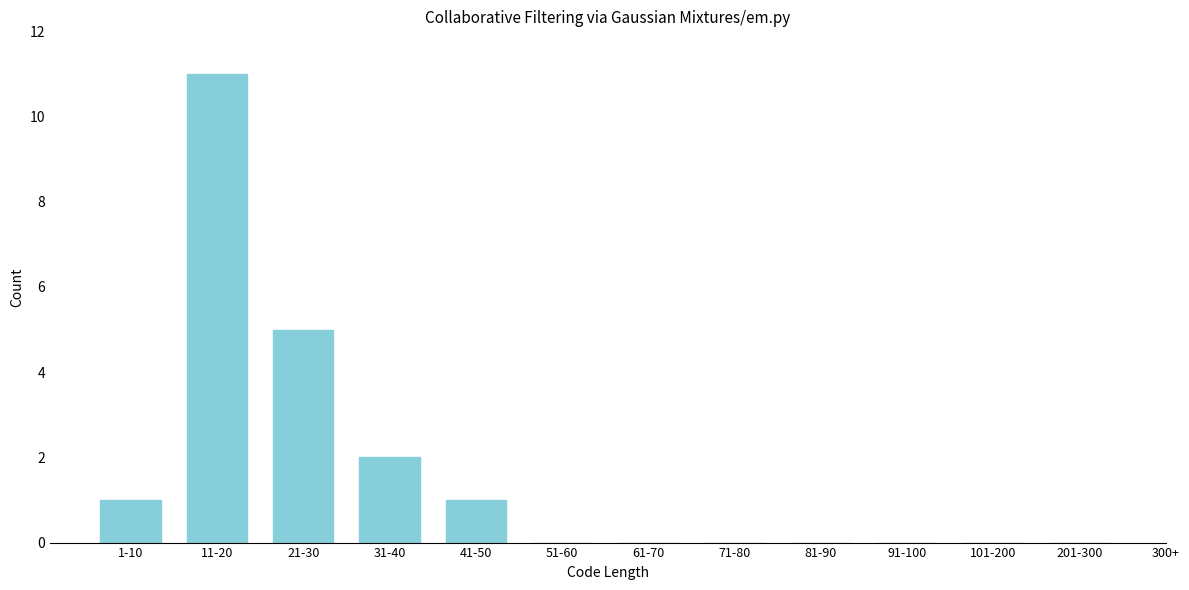

Reading left to right, extract all data points from this chart.

1-10=1	11-20=11	21-30=5	31-40=2	41-50=1	51-60=0	61-70=0	71-80=0	81-90=0	91-100=0	101-200=0	201-300=0